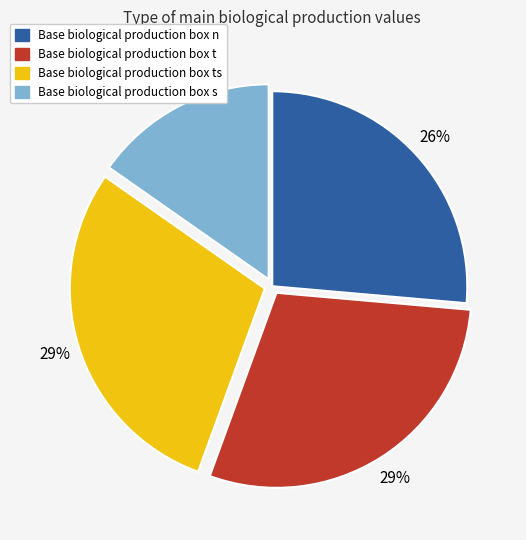

To the nearest percent, what is the average slice percentage?

25%